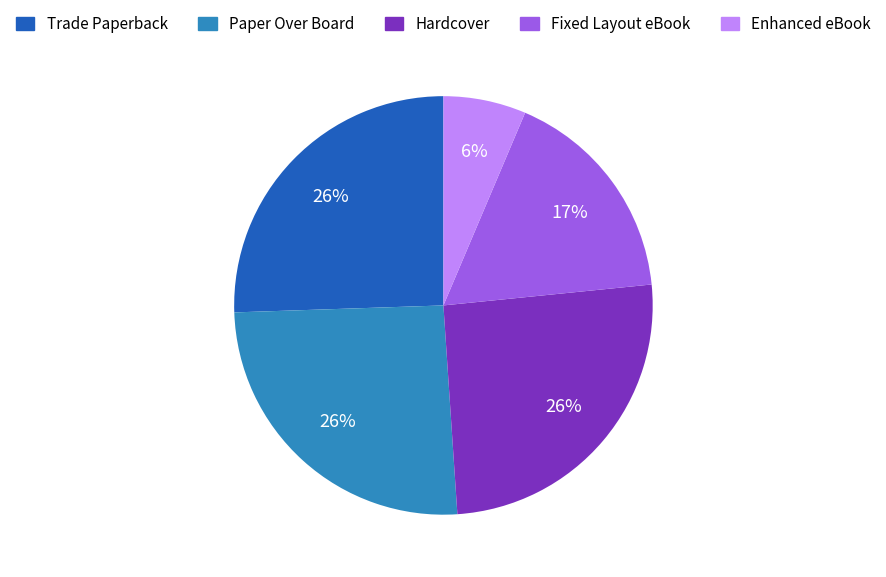

To the nearest percent, what is the average slice percentage?

20%